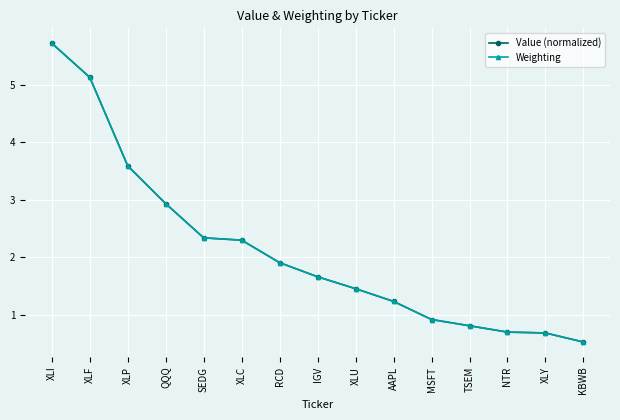

How many lines are shown in the chart?

2